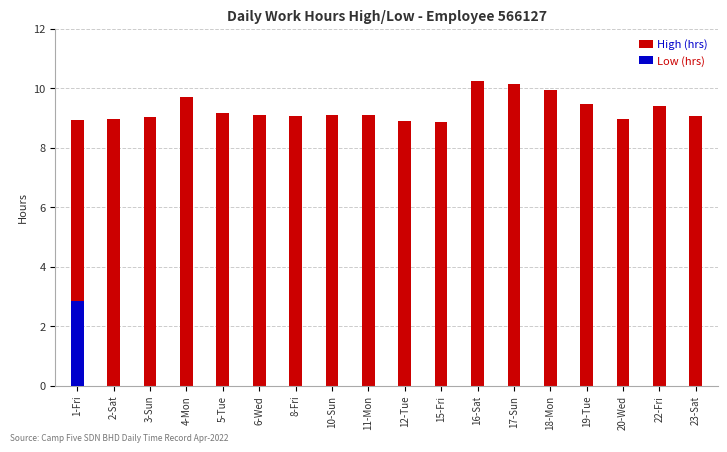

Between 16-Sat and 10-Sun, which is larger?

16-Sat